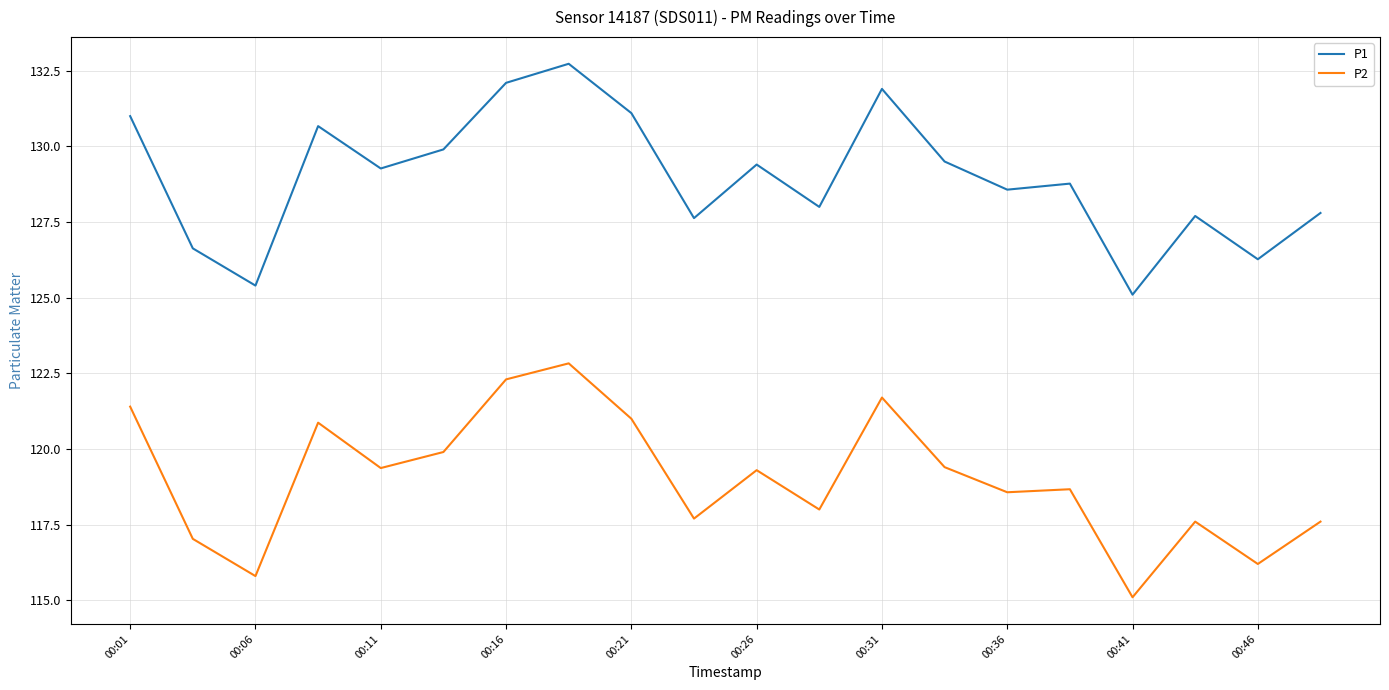

What is the minimum value shown in the chart?

115.1